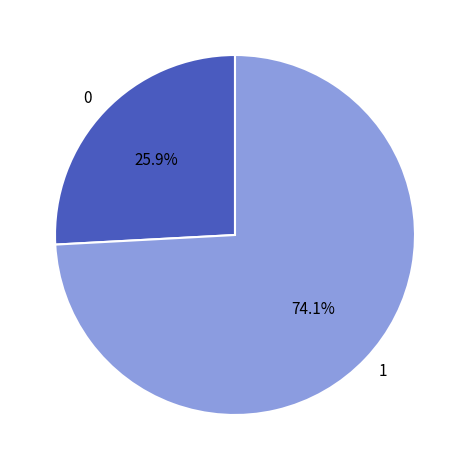

What is the ratio of the value at 0 to the value at 1?

0.3